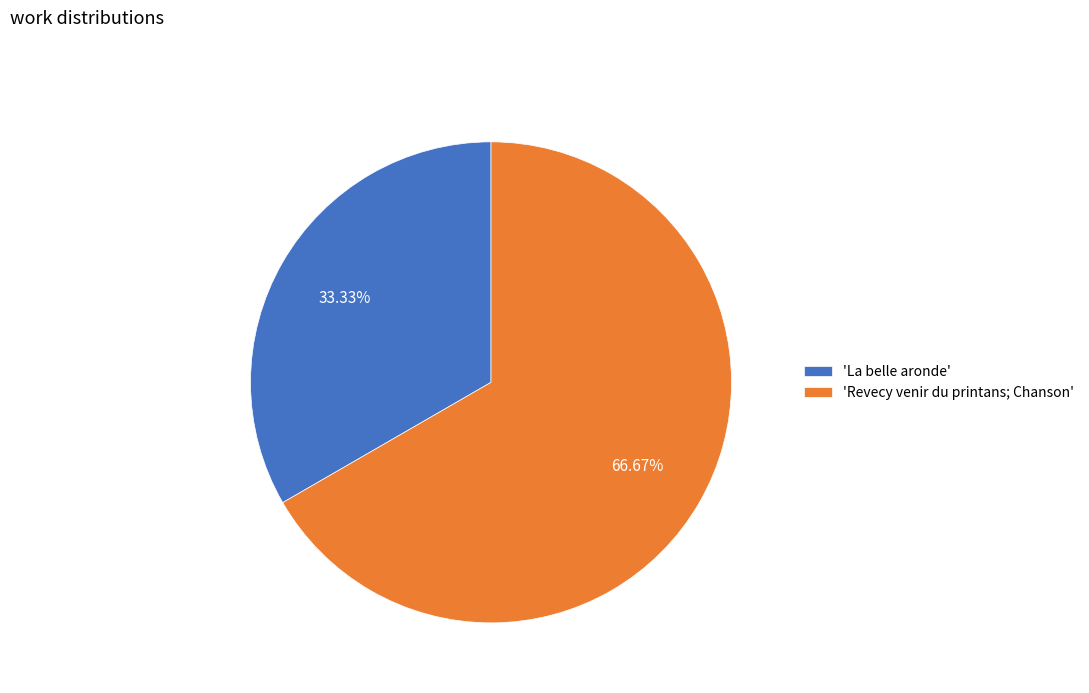

How many segments does this pie chart have?

2